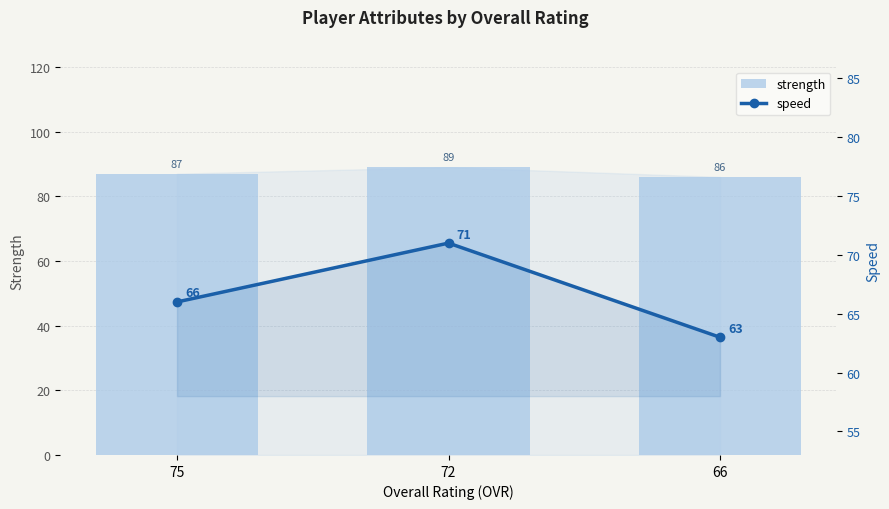

Reading left to right, list all the values displayed in this chart.

strength: 75=87	72=89	66=86
speed: 75=66	72=71	66=63